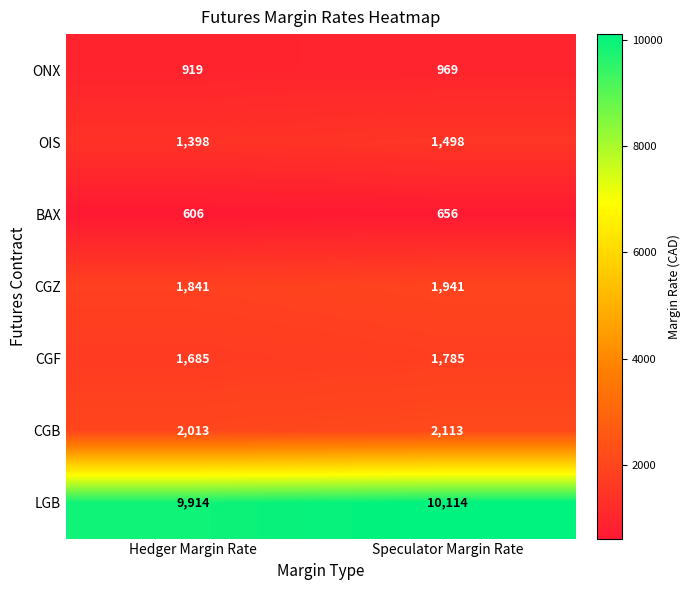

The value of BAX at Hedger Margin Rate is 911. True or false?

False